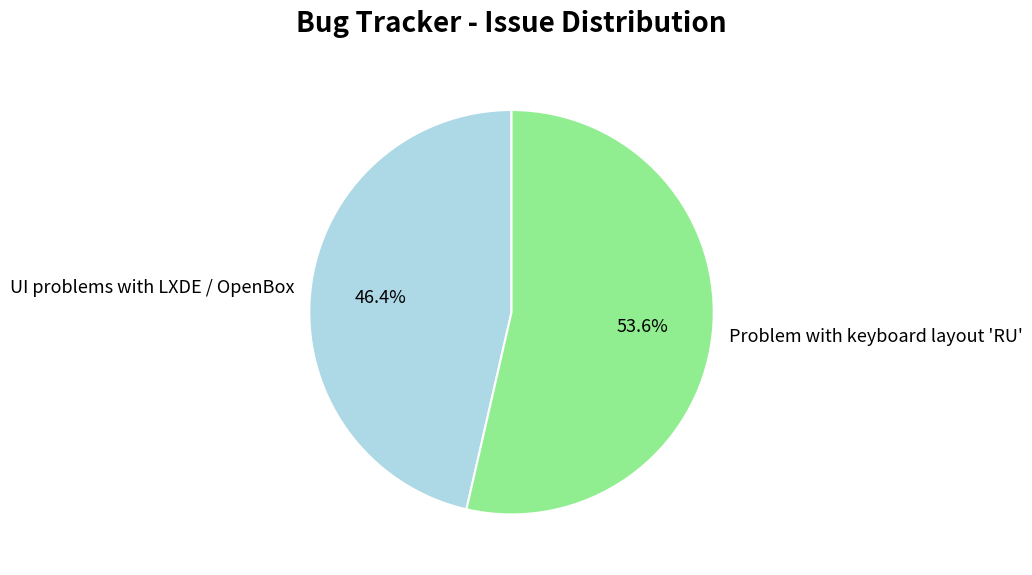

Which has a higher value, Problem with keyboard layout 'RU' or UI problems with LXDE / OpenBox?

Problem with keyboard layout 'RU'